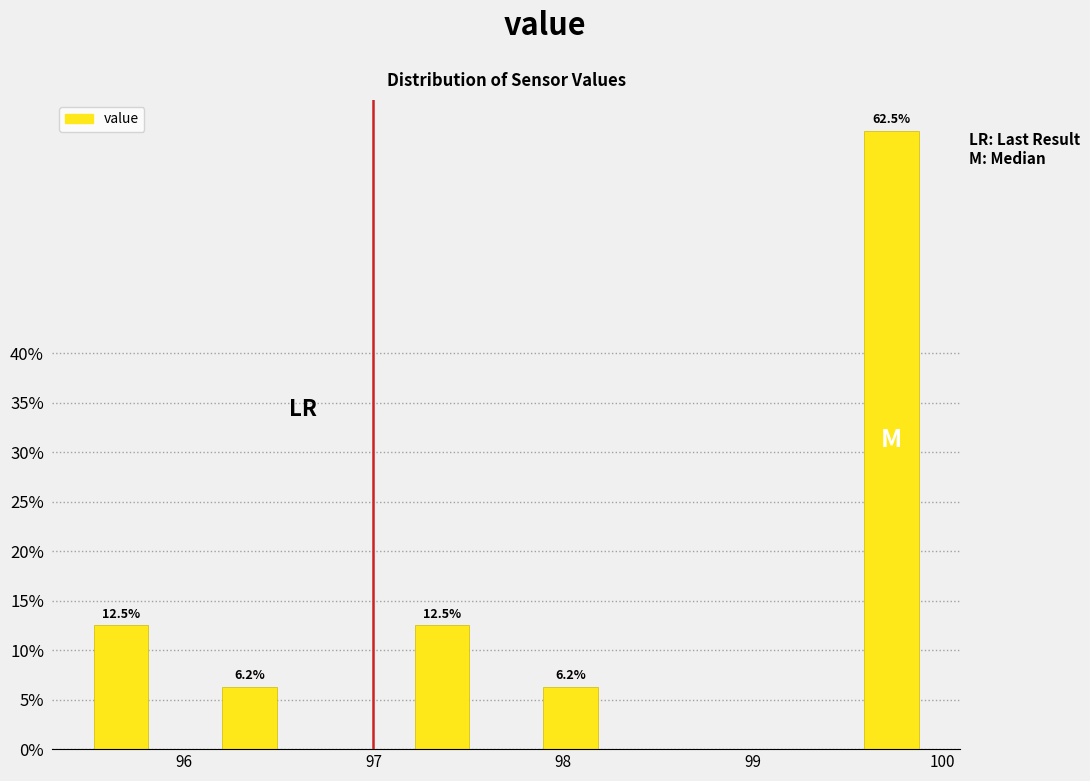

Around what value on the x-axis is the tallest bar? Give the approximate position of its centre, as read against the axis.

99.7